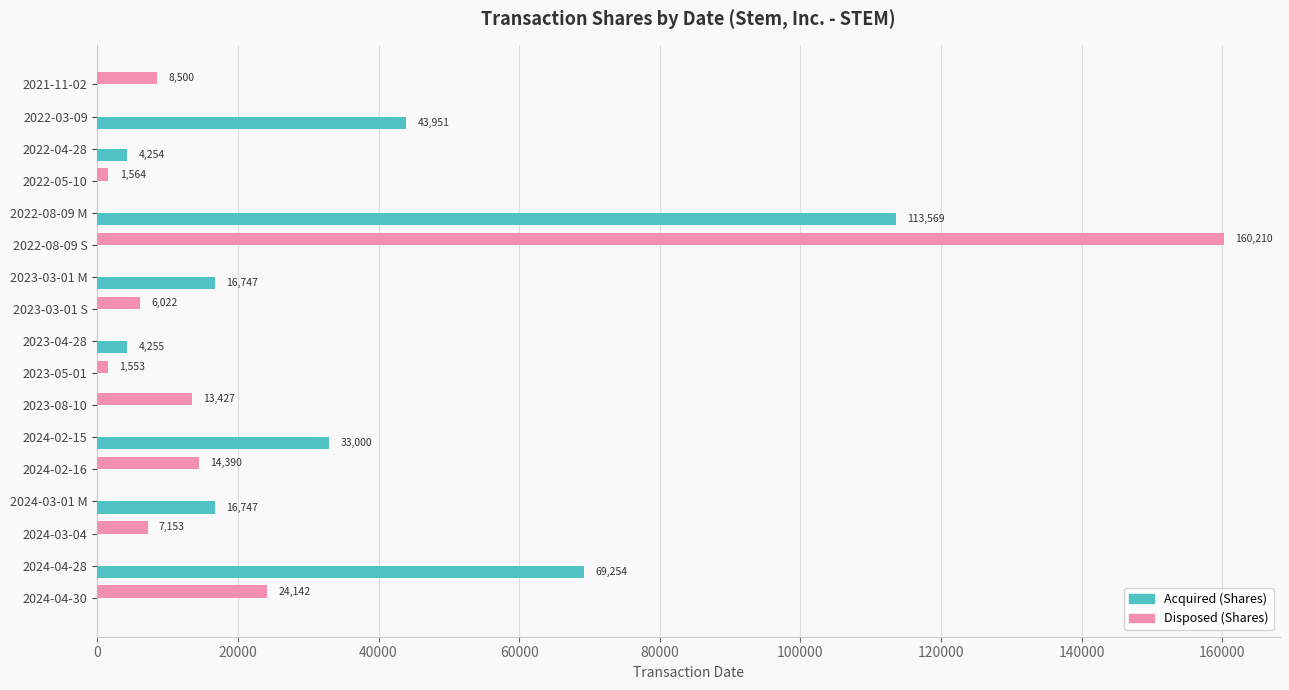

What is the sum of all Disposed (Shares) values?

236961